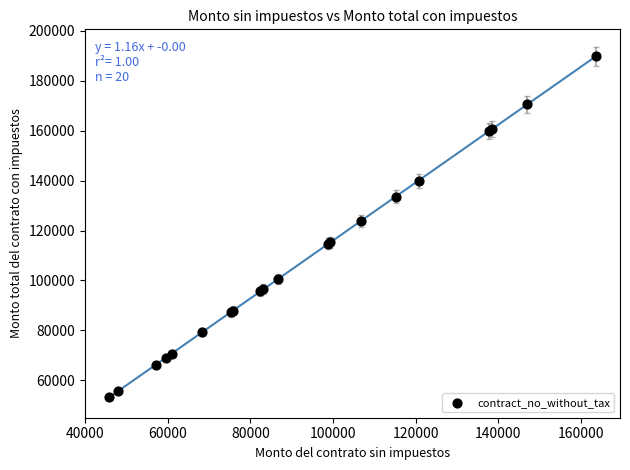

What Y value in the scatter plot is closest to 121447?

123888.0